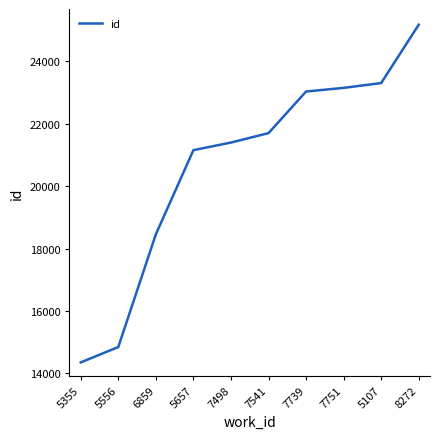

Reading left to right, extract all data points from this chart.

5355=14349	5556=14842	6859=18454	5657=21152	7498=21396	7541=21698	7739=23032	7751=23148	5107=23303	8272=25173